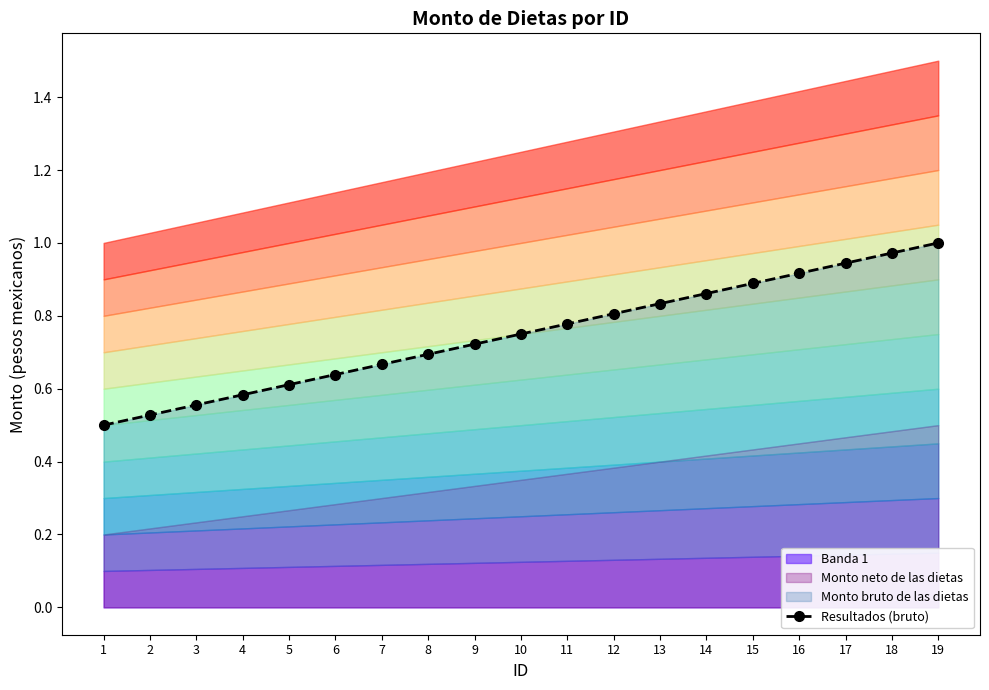

Reading left to right, transcribe all the data shown in this chart.

0.5	0.5	0.6	0.6	0.6	0.6	0.7	0.7	0.7	0.8	0.8	0.8	0.8	0.9	0.9	0.9	0.9	1.0	1.0